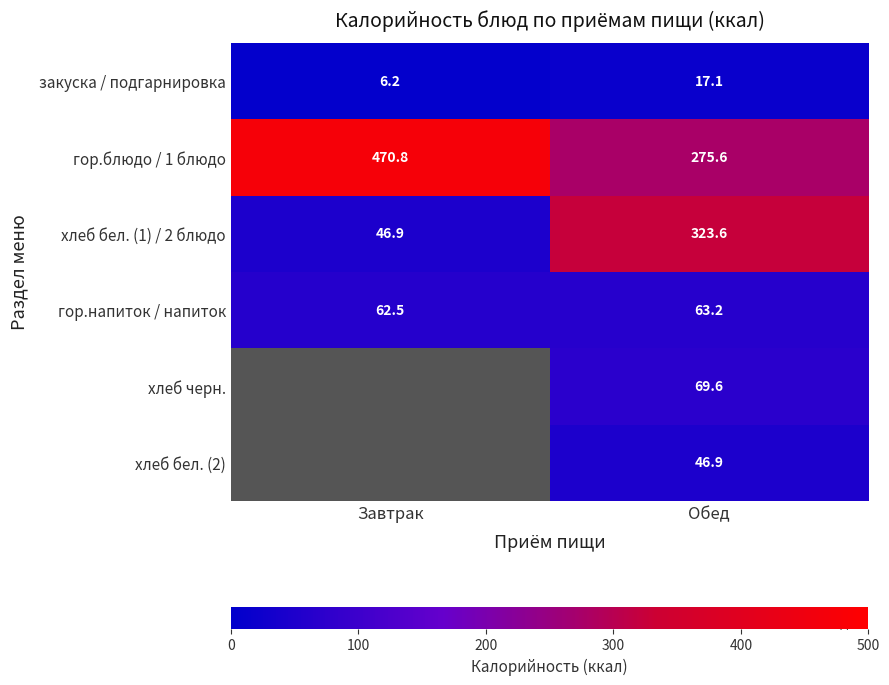

Between Завтрак and Обед, which is larger?

Обед